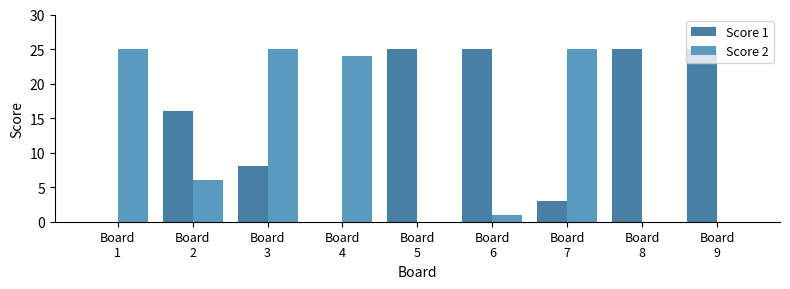

Reading left to right, extract all data points from this chart.

Score 1: Board
1=0	Board
2=16	Board
3=8	Board
4=0	Board
5=25	Board
6=25	Board
7=3	Board
8=25	Board
9=25
Score 2: Board
1=25	Board
2=6	Board
3=25	Board
4=24	Board
5=0	Board
6=1	Board
7=25	Board
8=0	Board
9=0